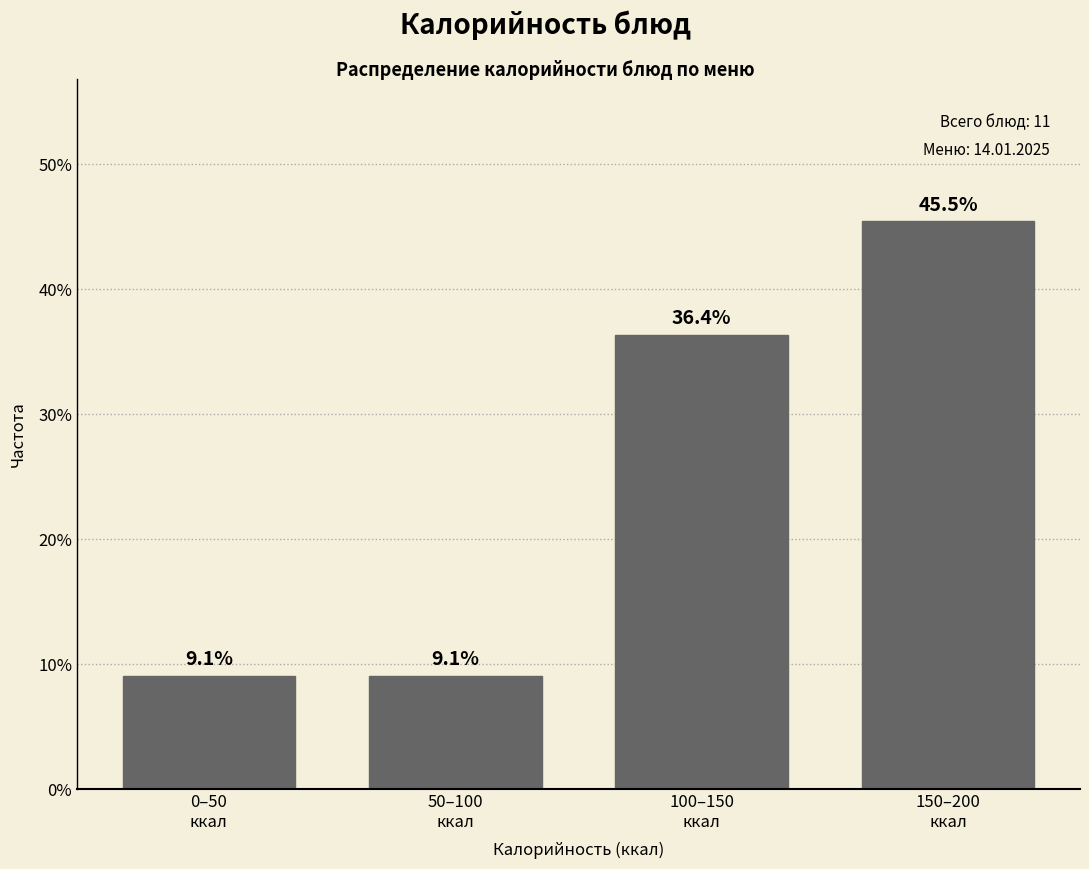

Reading left to right, what are all the values shown in this chart?

9.1	9.1	36.4	45.5